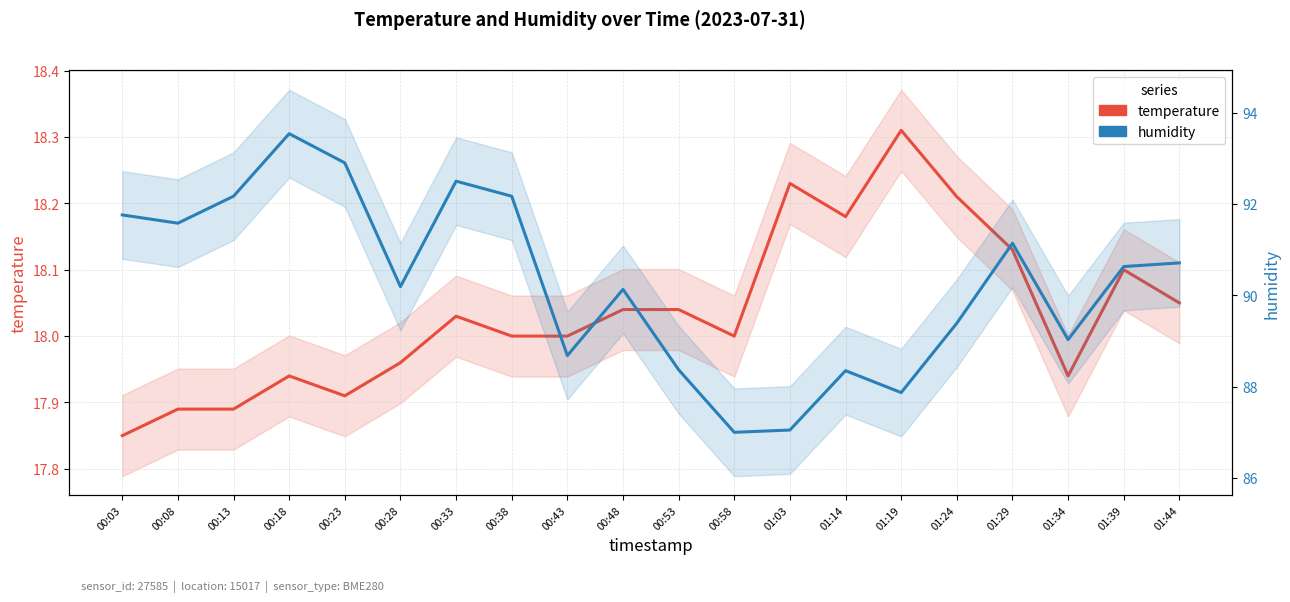

Where is the first local minimum for temperature?

00:23